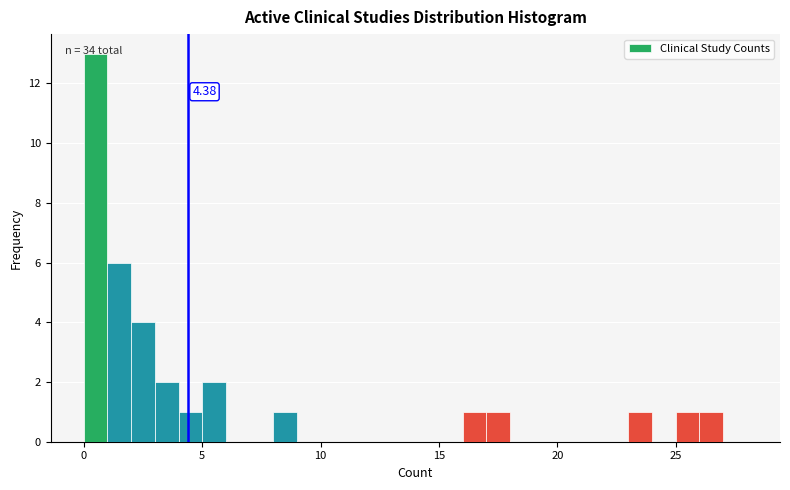

Read against the x-axis, roughly where is the centre of the tallest bar?

0.5